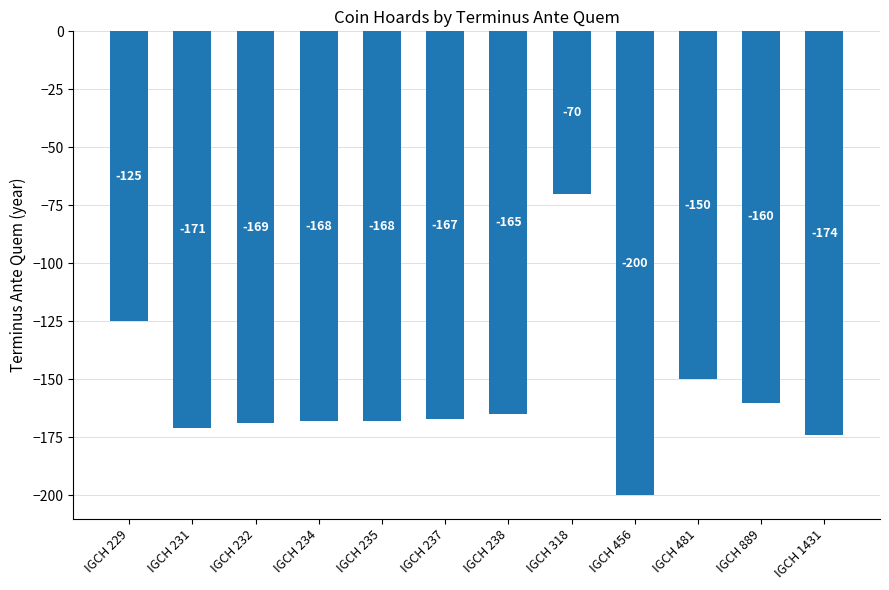

How many bars are there in total?

12